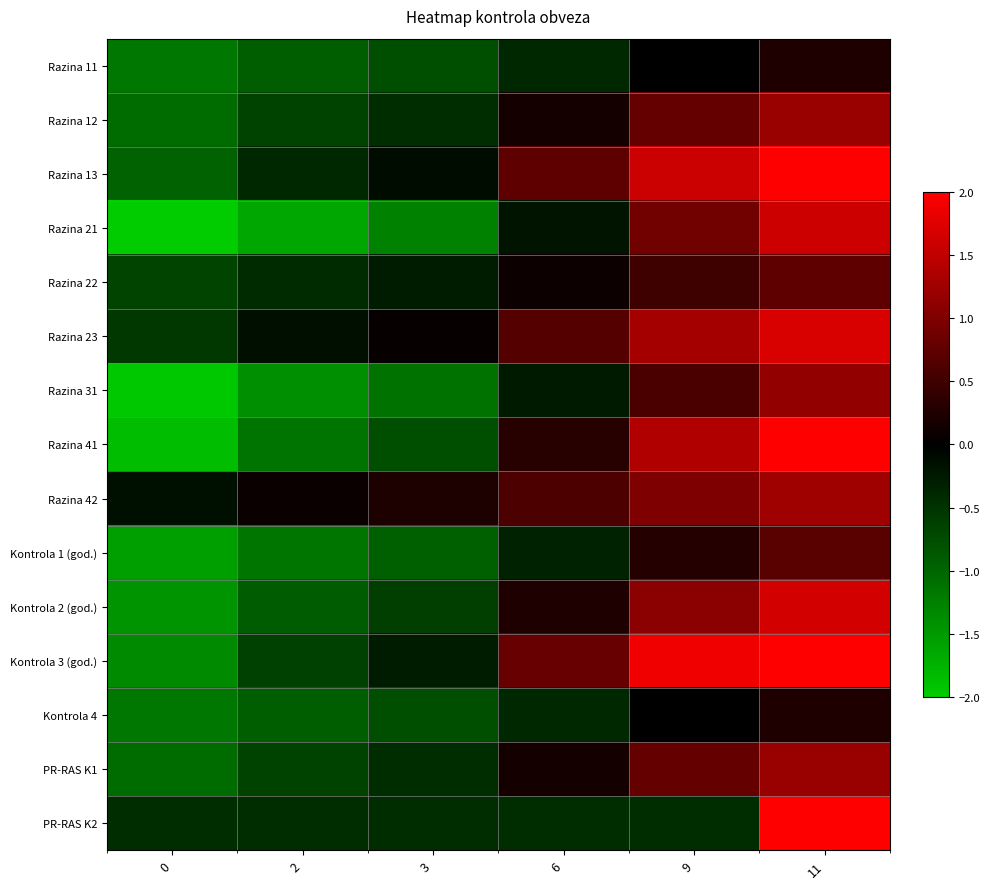

What is the spread (max minus min) of values at 6?

1.2